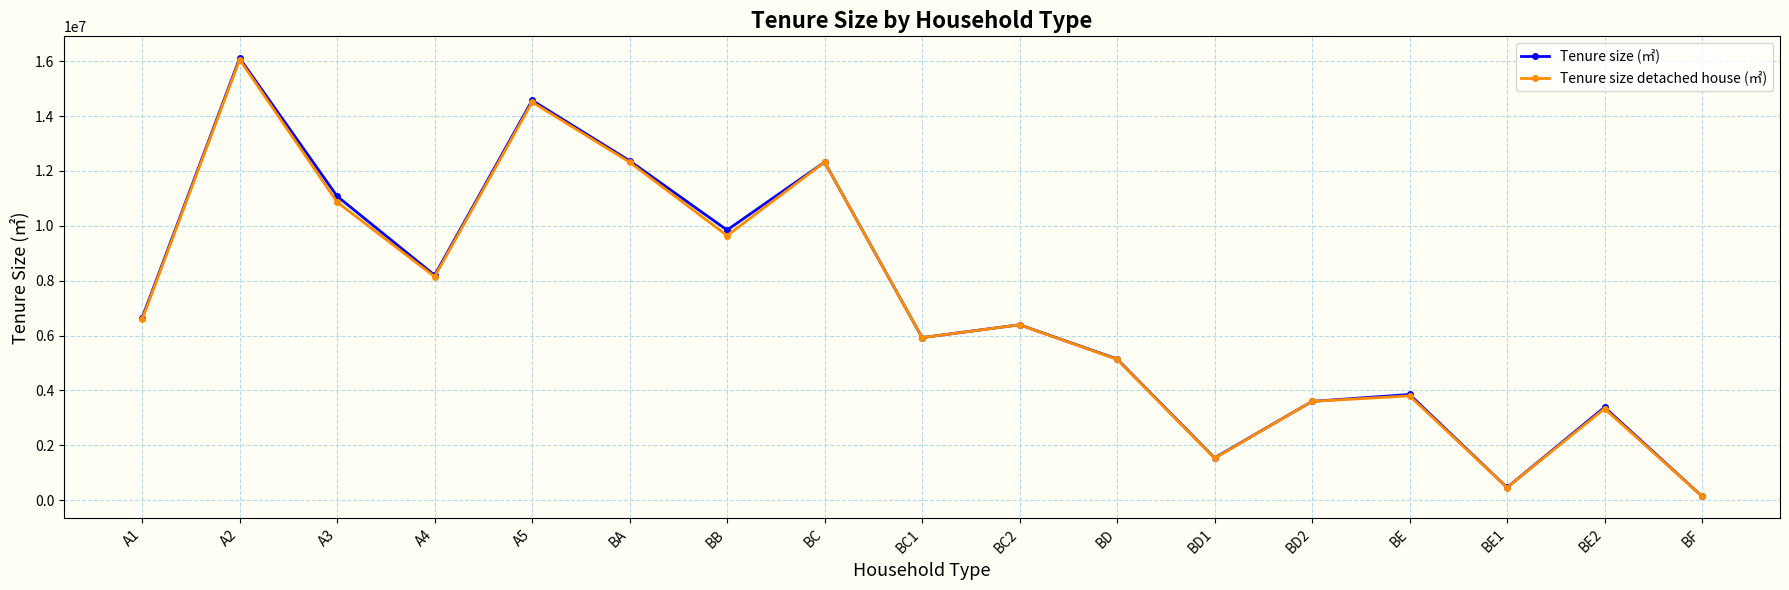

Which series changed the most between A2 and BE1?

Tenure size (㎡)